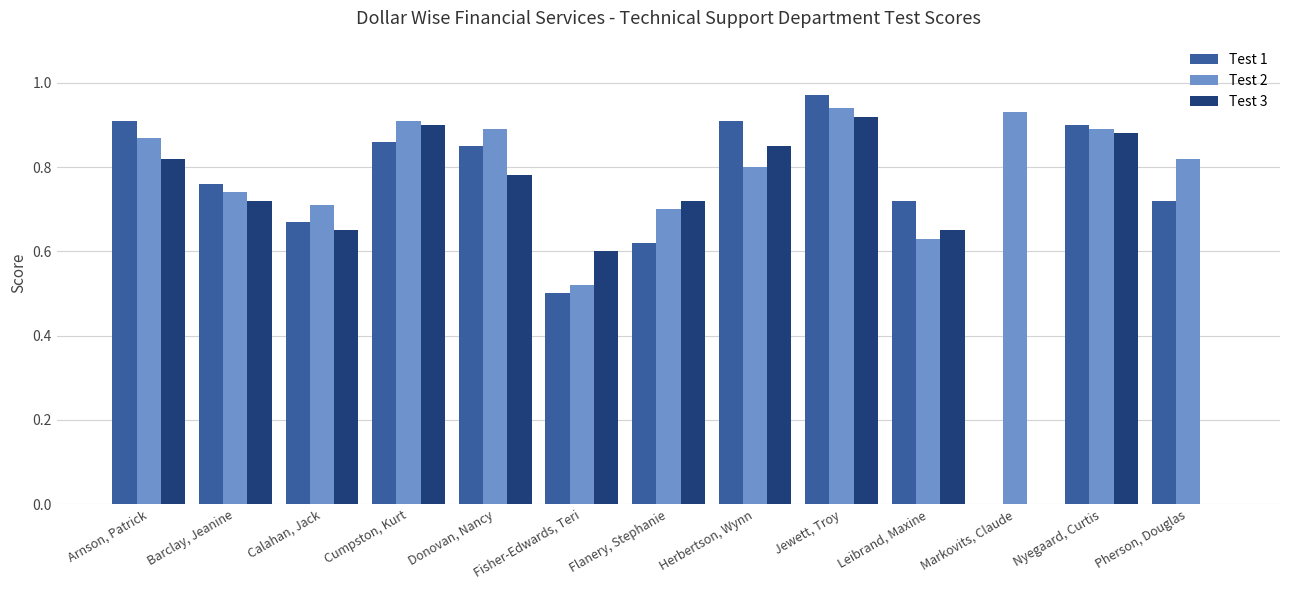

What is the sum of all Test 3 values?

8.5